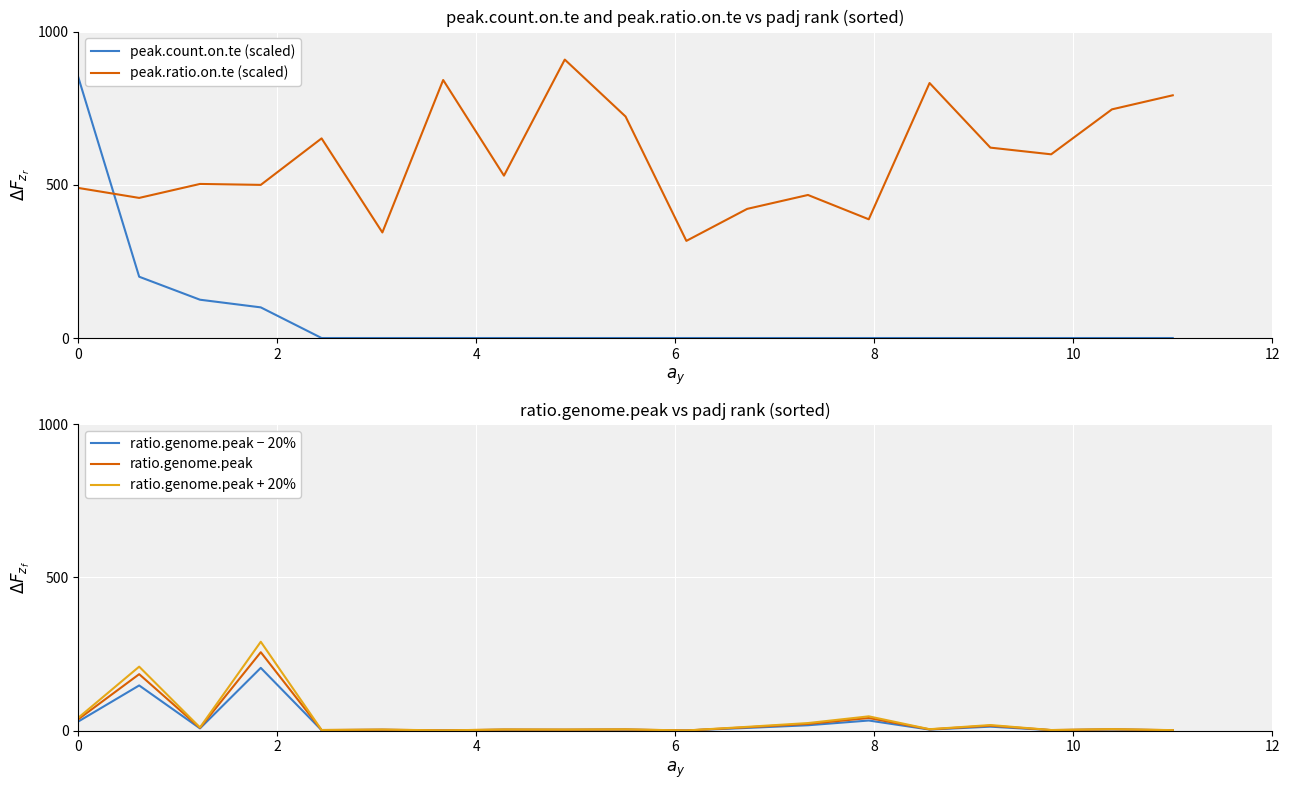

What is the highest value of the ratio.genome.peak series?

255.5